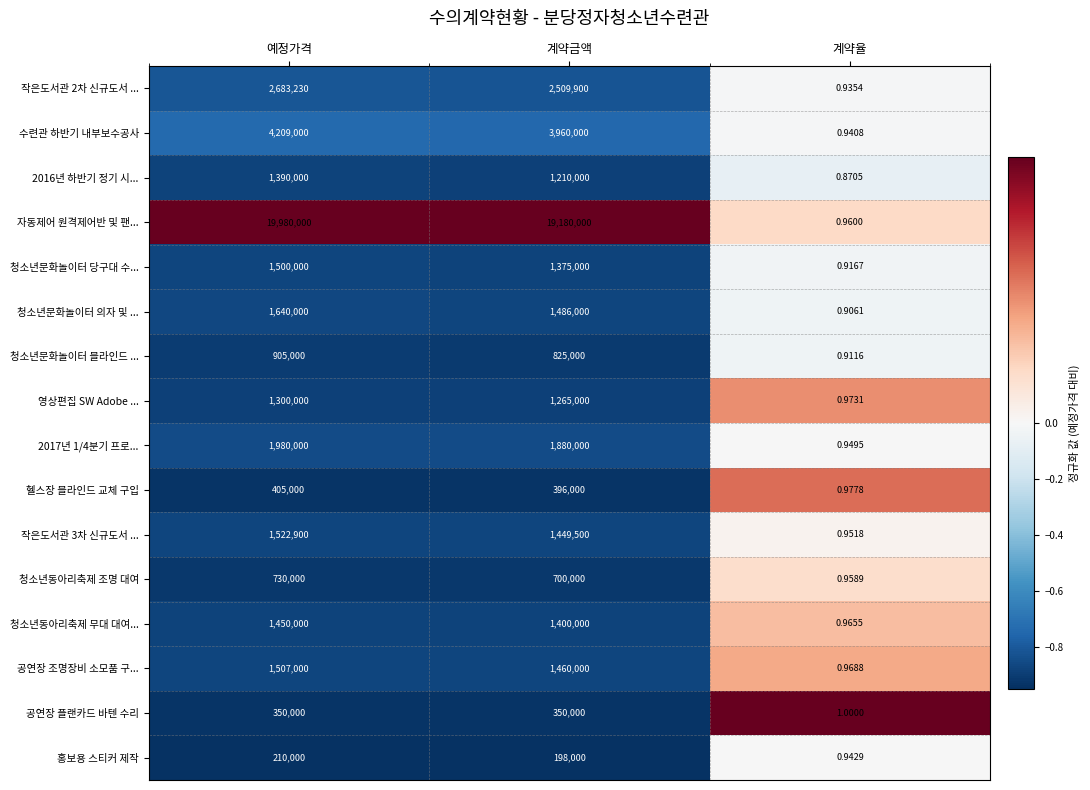

Where does the 청소년동아리축제 무대 대여... series first go above 1400000?

예정가격